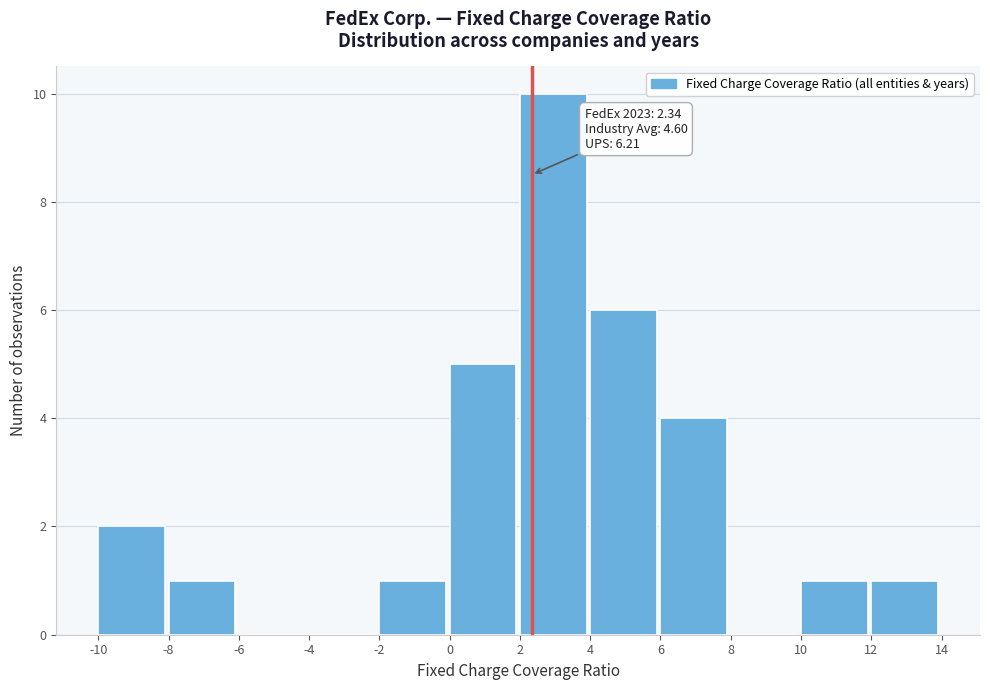

Over which range of the x-axis is the bar tallest?

2 to 4